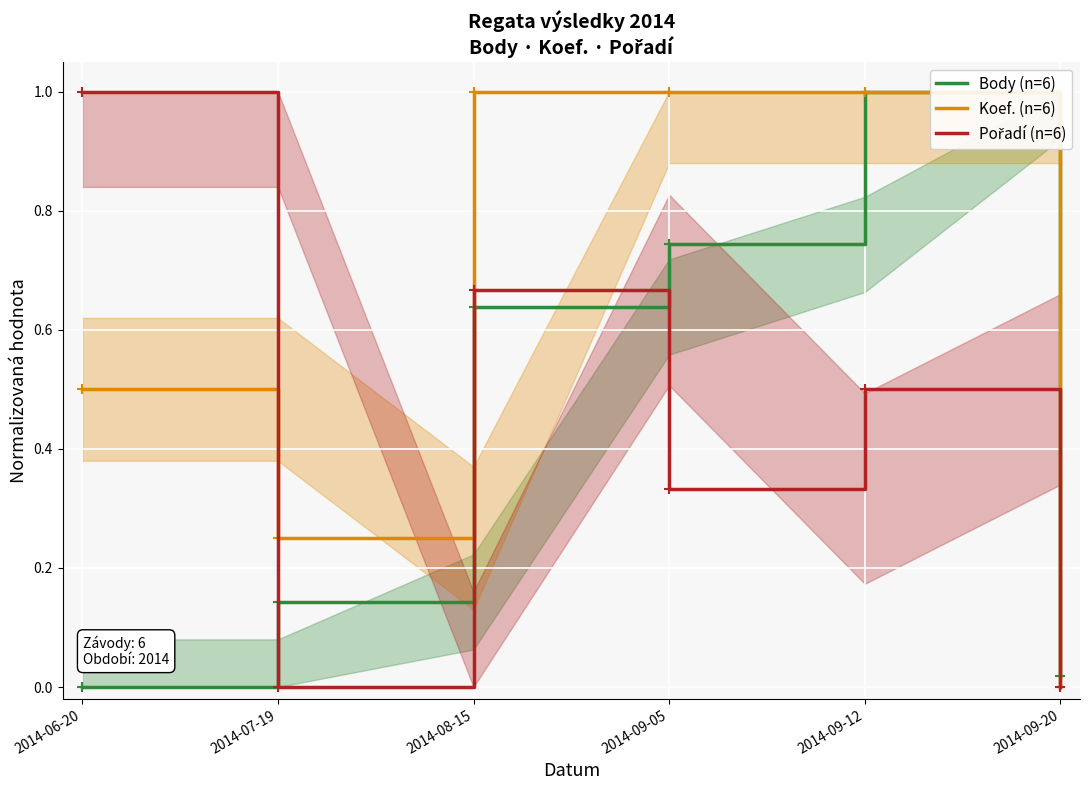

What is the value of the Pořadí (n=6) point at the 4th from the left?

0.3